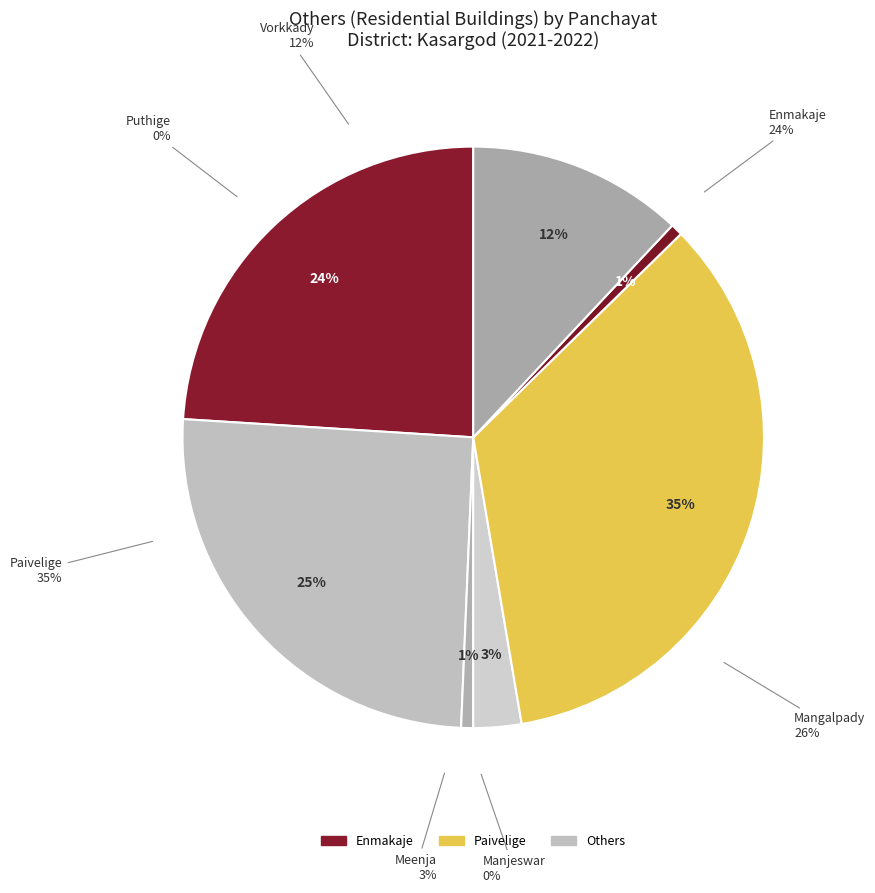

What portion of the pie excludes Puthige?

100.0%